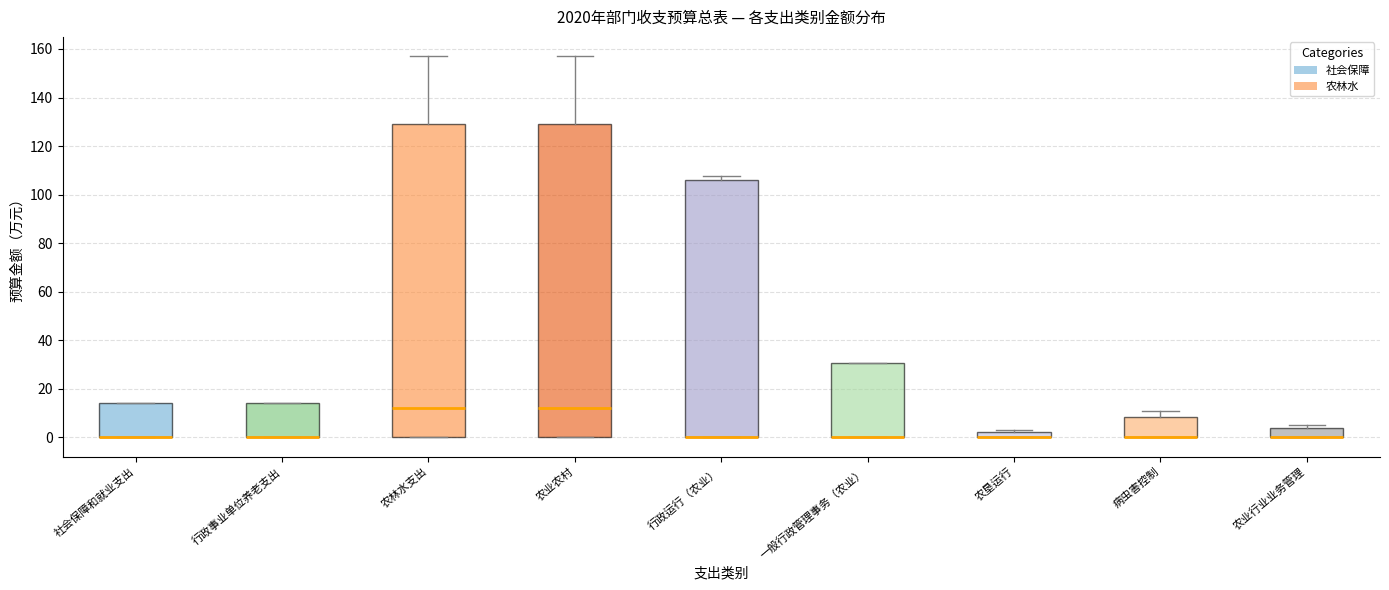

Where is the lower edge of the box for 行政事业单位养老支出 on the y-axis? The values are not printed on the chart, so give them approximately, as read against the axis.

0